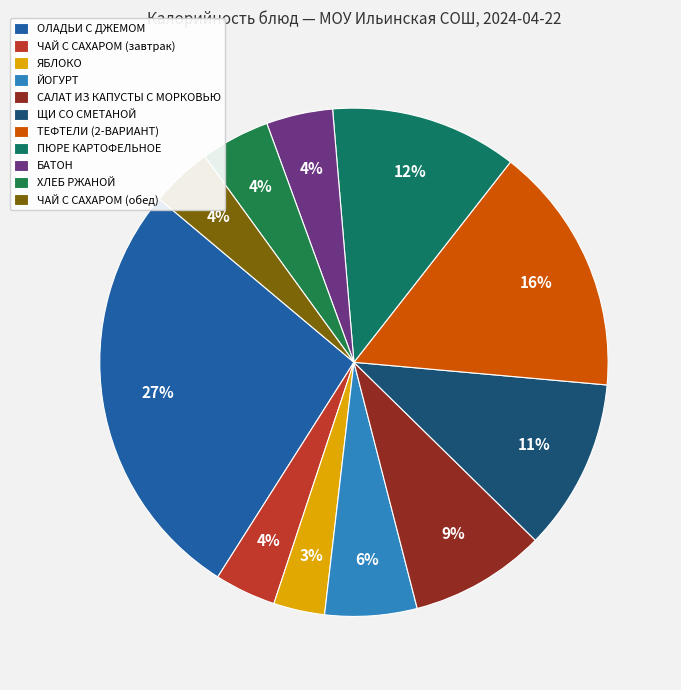

Is ЩИ СО СМЕТАНОЙ the majority of the pie?

No